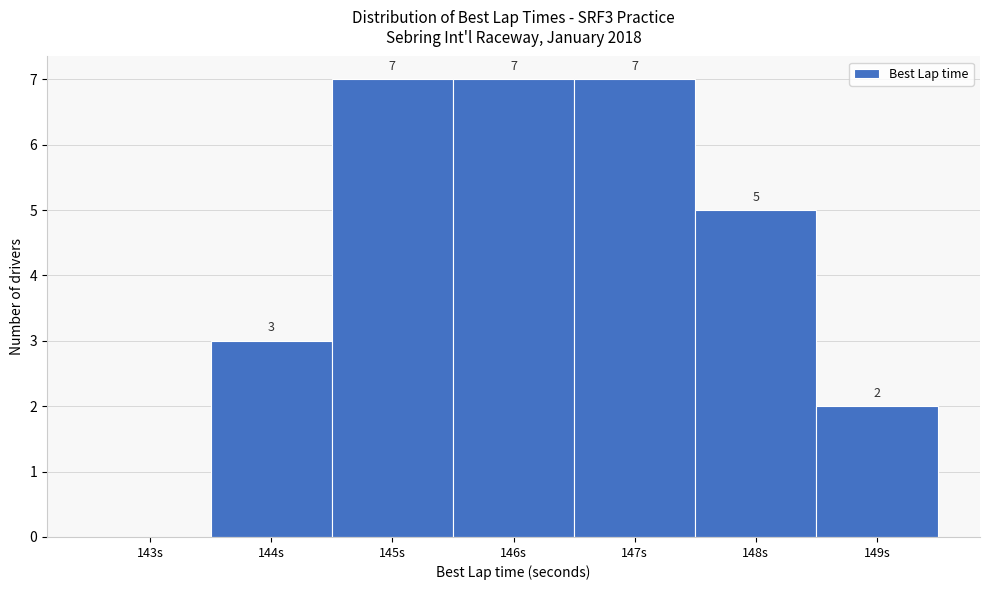

Reading right to left, list all the values displayed in this chart.

149s=2	148s=5	147s=7	146s=7	145s=7	144s=3	143s=0